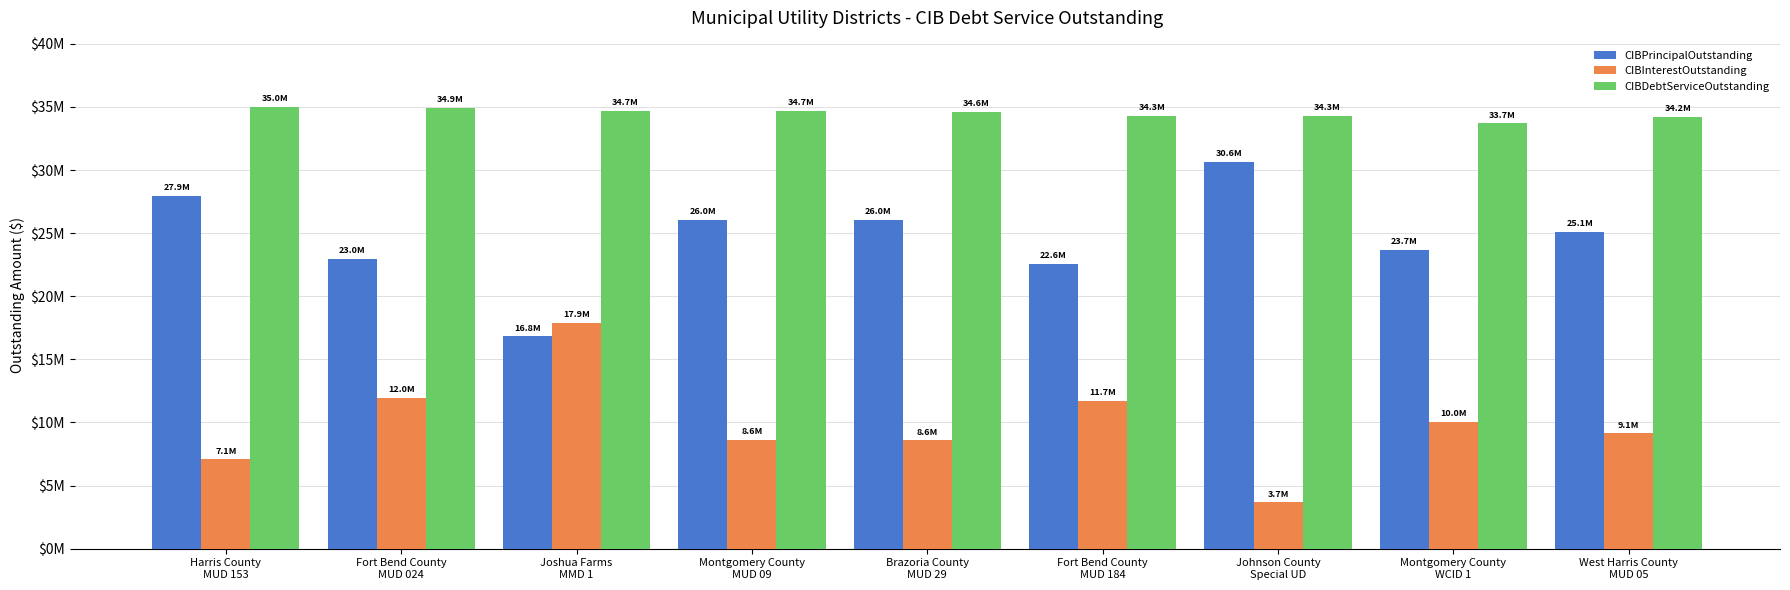

Between Joshua Farms
MMD 1 and Montgomery County
WCID 1, which series saw the biggest shift?

CIBInterestOutstanding